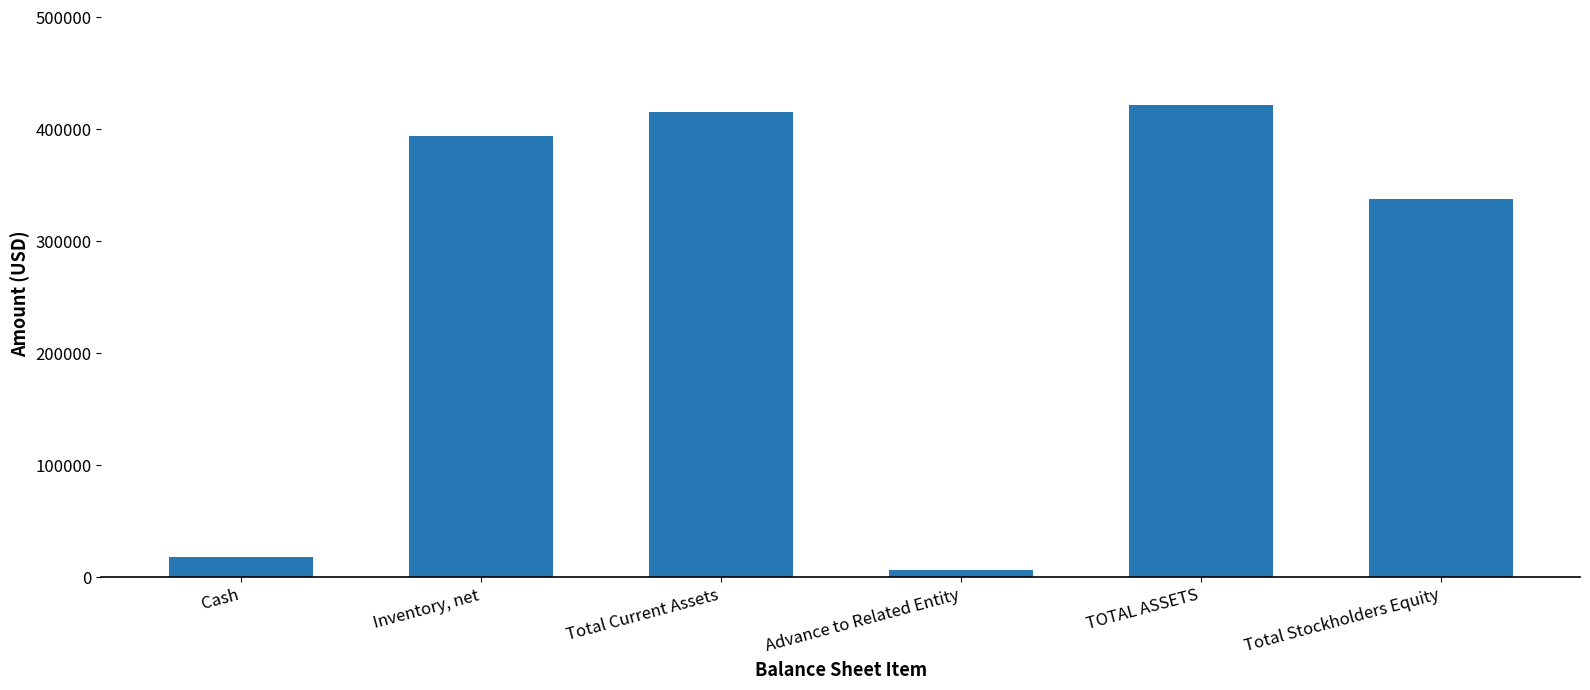

What is the difference between the maximum and second lowest values?

403394